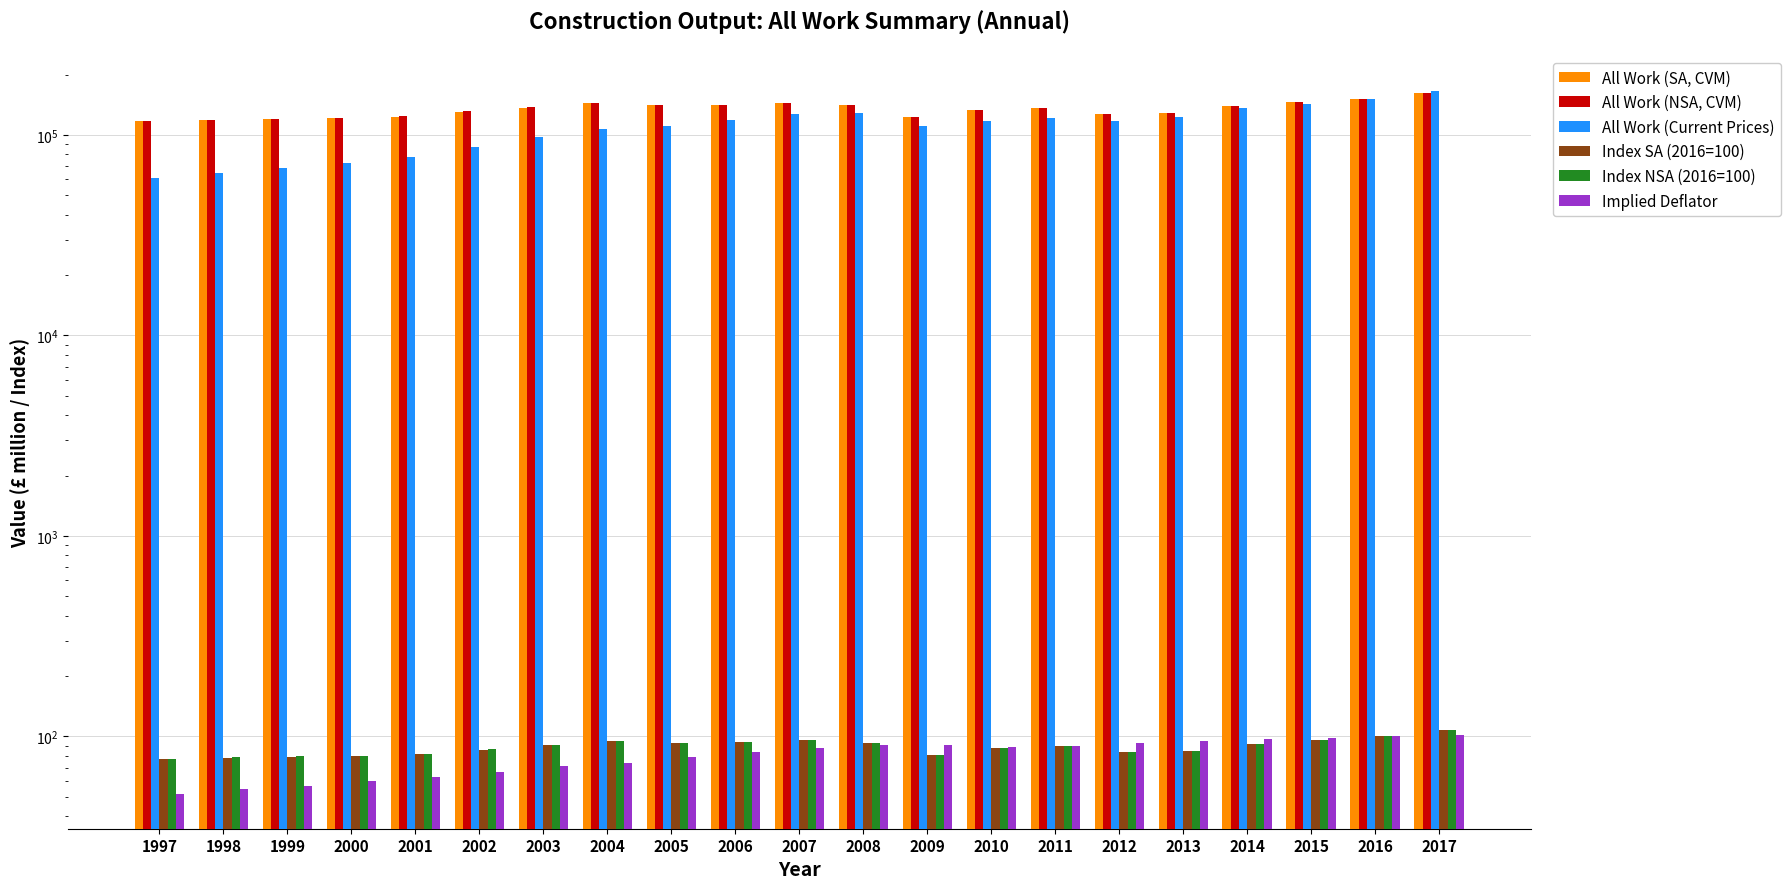

Reading right to left, transcribe all the data shown in this chart.

All Work (SA, CVM): 162703.0	151772.0	145832.0	139678.0	128373.0	126534.0	135892.0	132966.0	122519.0	141144.0	144935.0	141872.0	140782.0	144296.0	137017.0	130729.0	123639.0	121481.0	120424.0	118928.0	117188.0
All Work (NSA, CVM): 162703.0	151772.0	145832.0	139678.0	128373.0	126534.0	135892.0	132966.0	122612.0	141196.0	144929.0	141900.0	140894.0	144418.0	137253.0	130983.0	123901.0	121721.0	120754.0	119220.0	117469.0
All Work (Current Prices): 166124.0	151772.0	143118.0	135950.0	122404.0	116836.0	121737.0	117385.0	111083.0	128644.0	127064.0	118321.0	111493.0	106658.0	97258.0	87220.0	77960.0	72711.0	68581.0	64825.0	60990.0
Index SA (2016=100): 107.2	100.0	96.1	92.0	84.6	83.4	89.5	87.6	80.7	93.0	95.5	93.5	92.8	95.1	90.3	86.1	81.5	80.0	79.3	78.4	77.2
Index NSA (2016=100): 107.2	100.0	96.1	92.0	84.6	83.4	89.5	87.6	80.8	93.0	95.5	93.5	92.8	95.2	90.4	86.3	81.6	80.2	79.6	78.6	77.4
Implied Deflator: 102.1	100.0	98.1	97.3	95.3	92.3	89.6	88.3	90.6	91.1	87.7	83.4	79.1	73.9	70.9	66.6	62.9	59.7	56.8	54.4	51.9